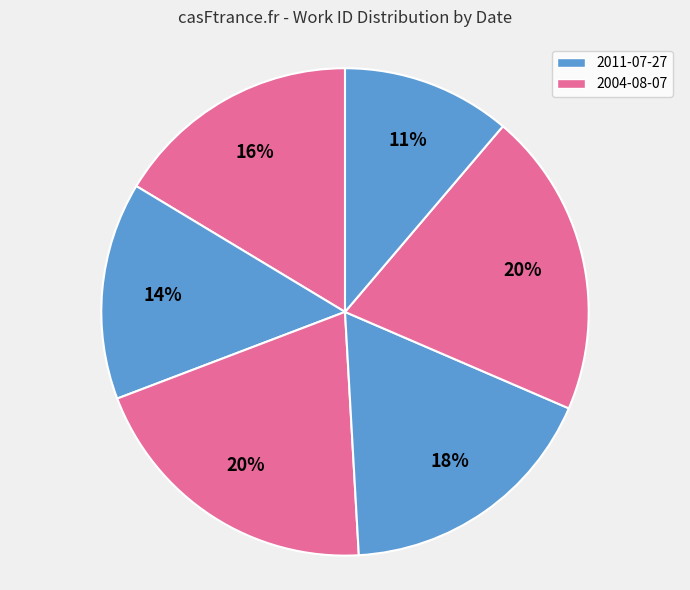

How many segments does this pie chart have?

6